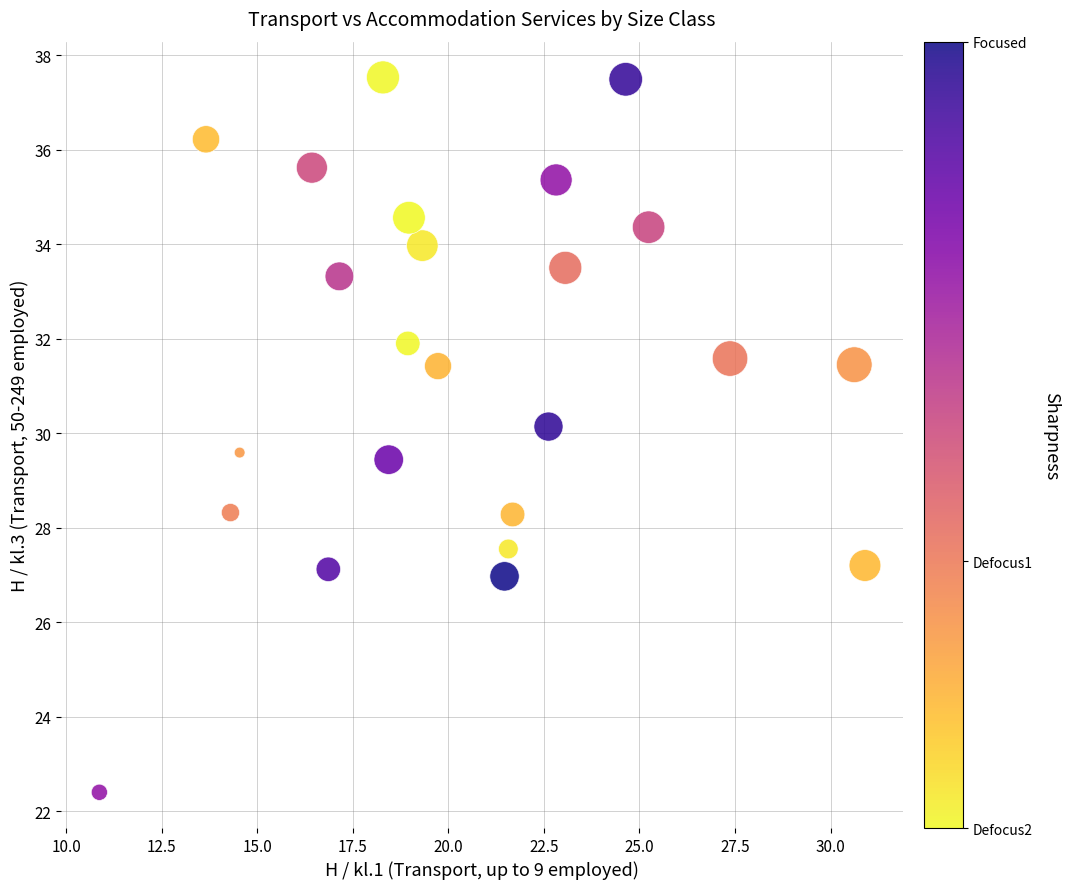

What is the range of Y values (max minus min)?

15.1